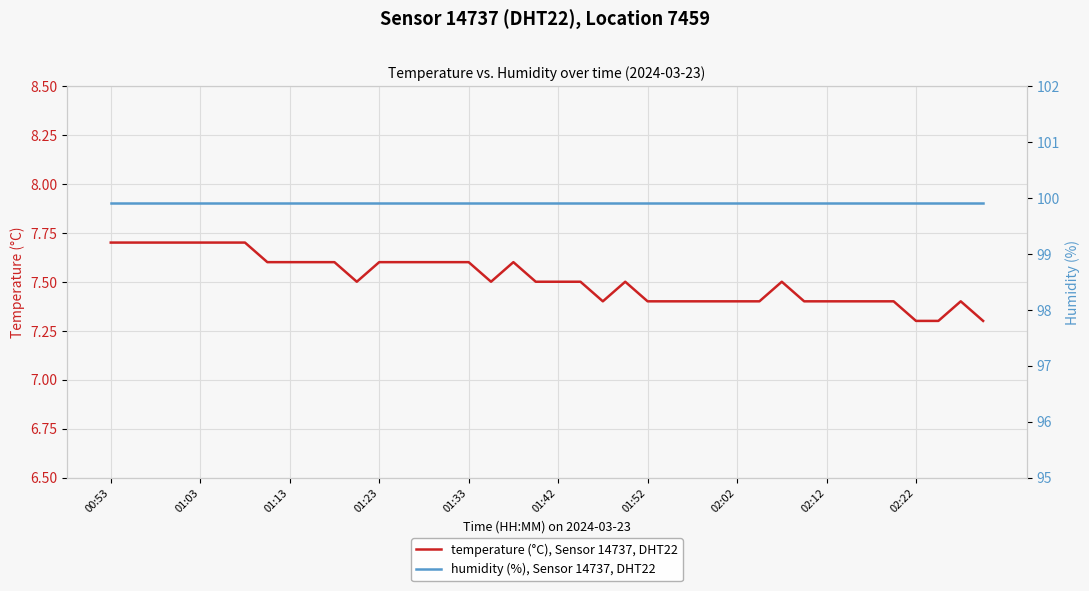

What is the difference between the maximum and second lowest values in the temperature (°C), Sensor 14737, DHT22 series?

0.4